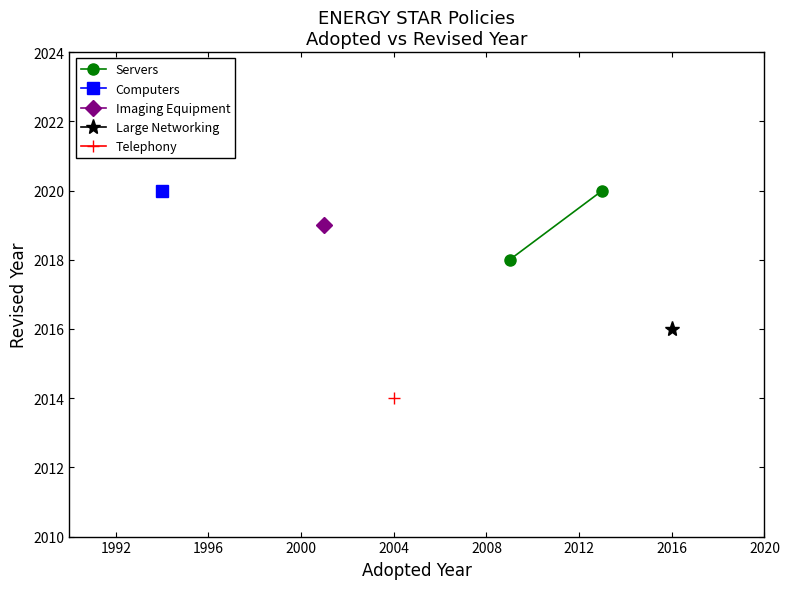

What is the average value?

2019